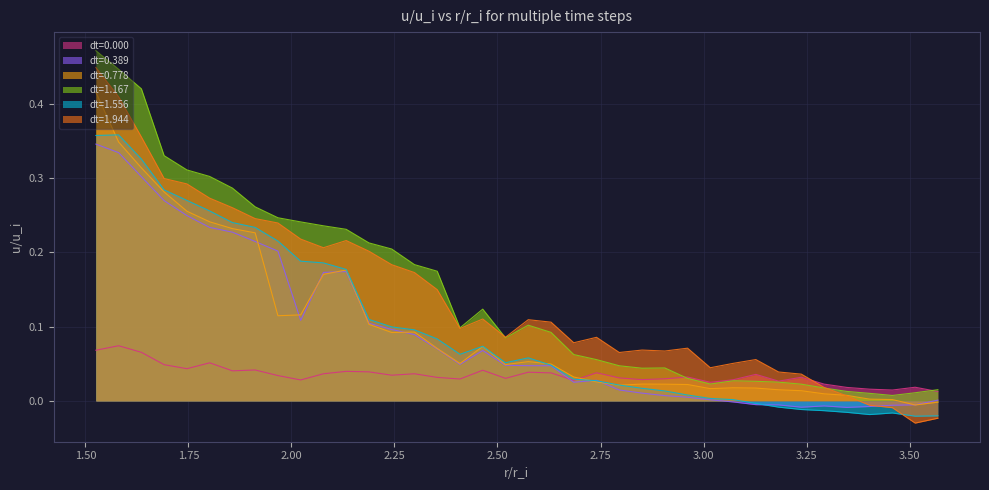

At how many categories does at least one series exceed 0?

38